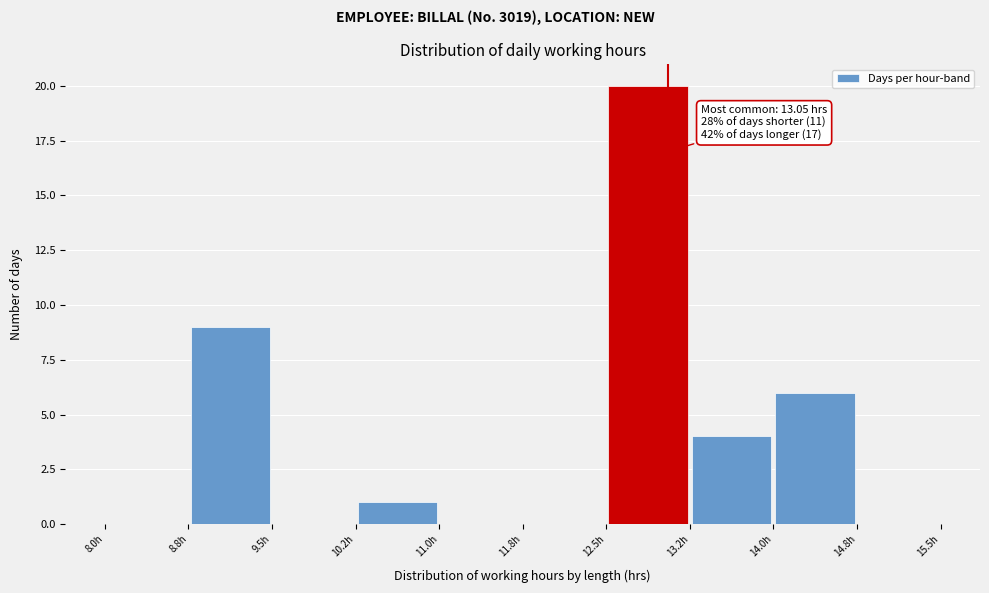

Which range on the x-axis has the tallest bar?

12.50 to 13.25